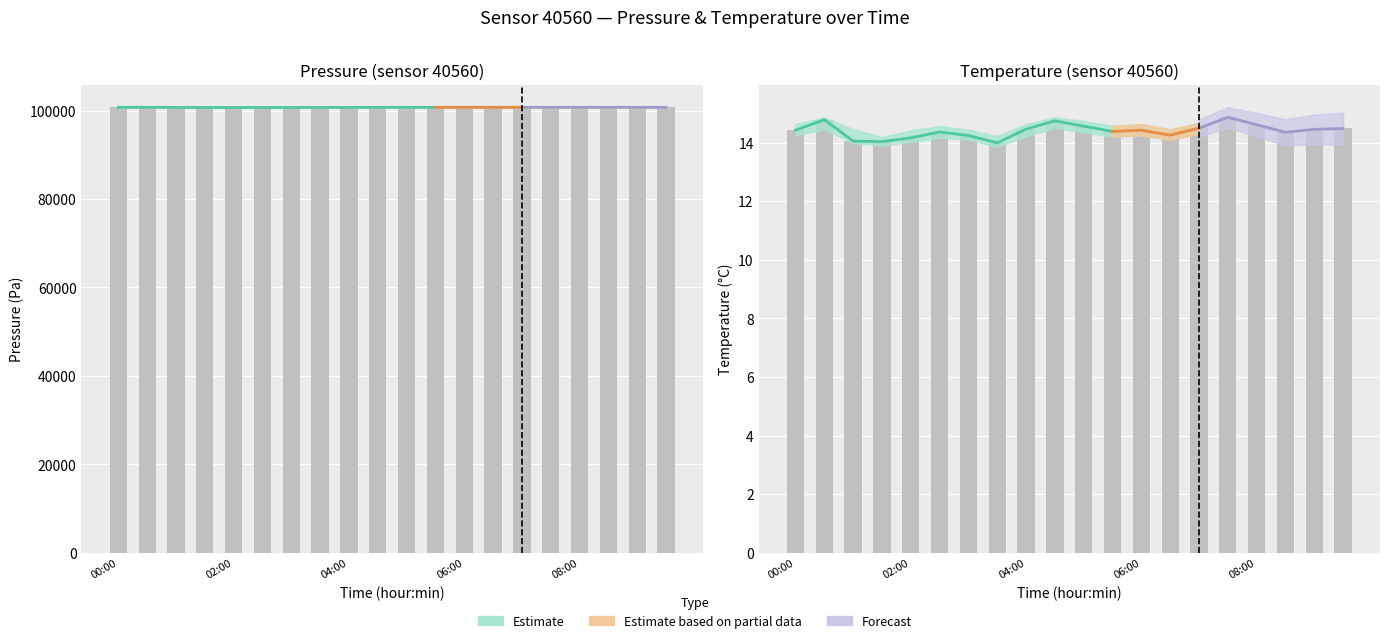

True or false: pressure has a value of 100726.7 at 01:00.

True